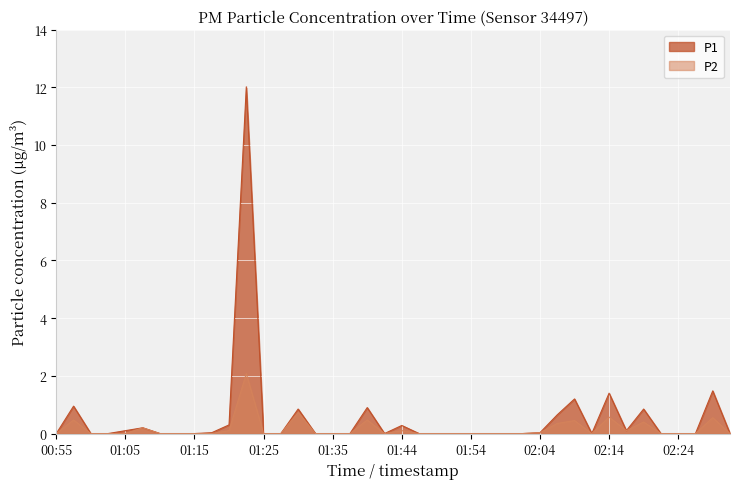

Reading right to left, transcribe all the data shown in this chart.

P1: 0.0	1.5	0.0	0.0	0.0	0.8	0.1	1.4	0.0	1.2	0.7	0.0	0.0	0.0	0.0	0.0	0.0	0.0	0.0	0.3	0.0	0.9	0.0	0.0	0.0	0.8	0.0	0.0	12.0	0.3	0.0	0.0	0.0	0.0	0.2	0.1	0.0	0.0	0.9	0.0
P2: 0.0	0.6	0.0	0.0	0.0	0.4	0.1	0.6	0.0	0.5	0.3	0.0	0.0	0.0	0.0	0.0	0.0	0.0	0.0	0.1	0.0	0.5	0.0	0.0	0.0	0.7	0.0	0.0	2.1	0.1	0.0	0.0	0.0	0.0	0.2	0.0	0.0	0.0	0.5	0.0